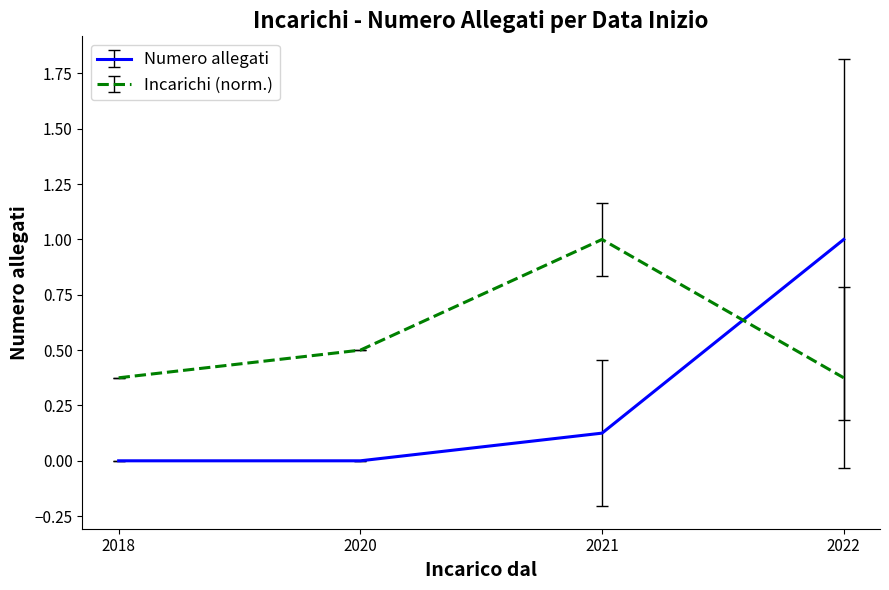

Which series changed the most between 2018 and 2021?

Incarichi (norm.)